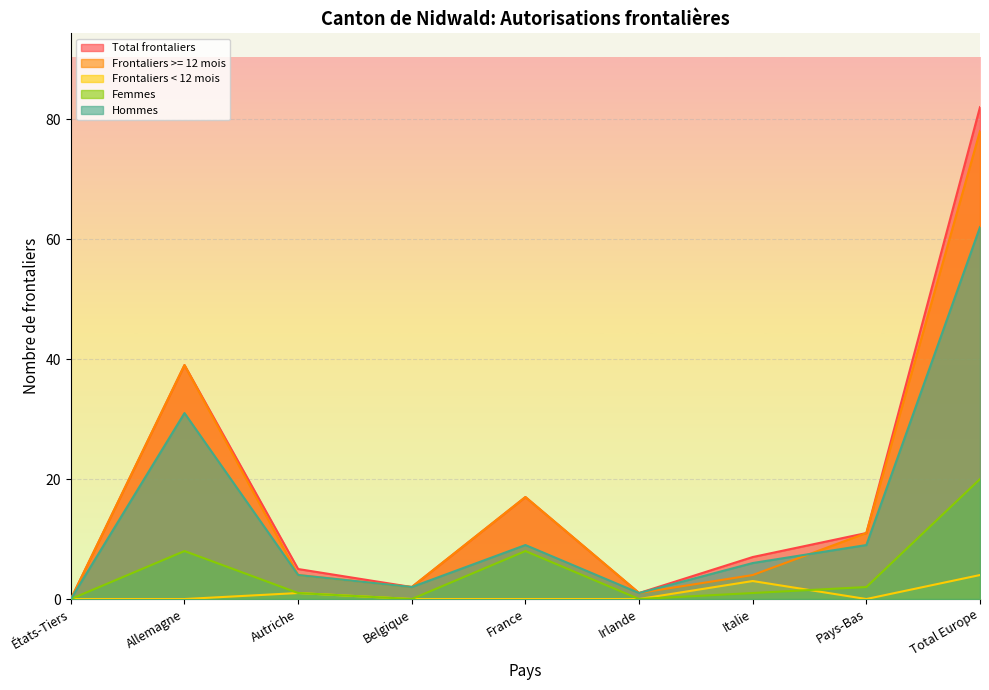

How many lines are shown in the chart?

5